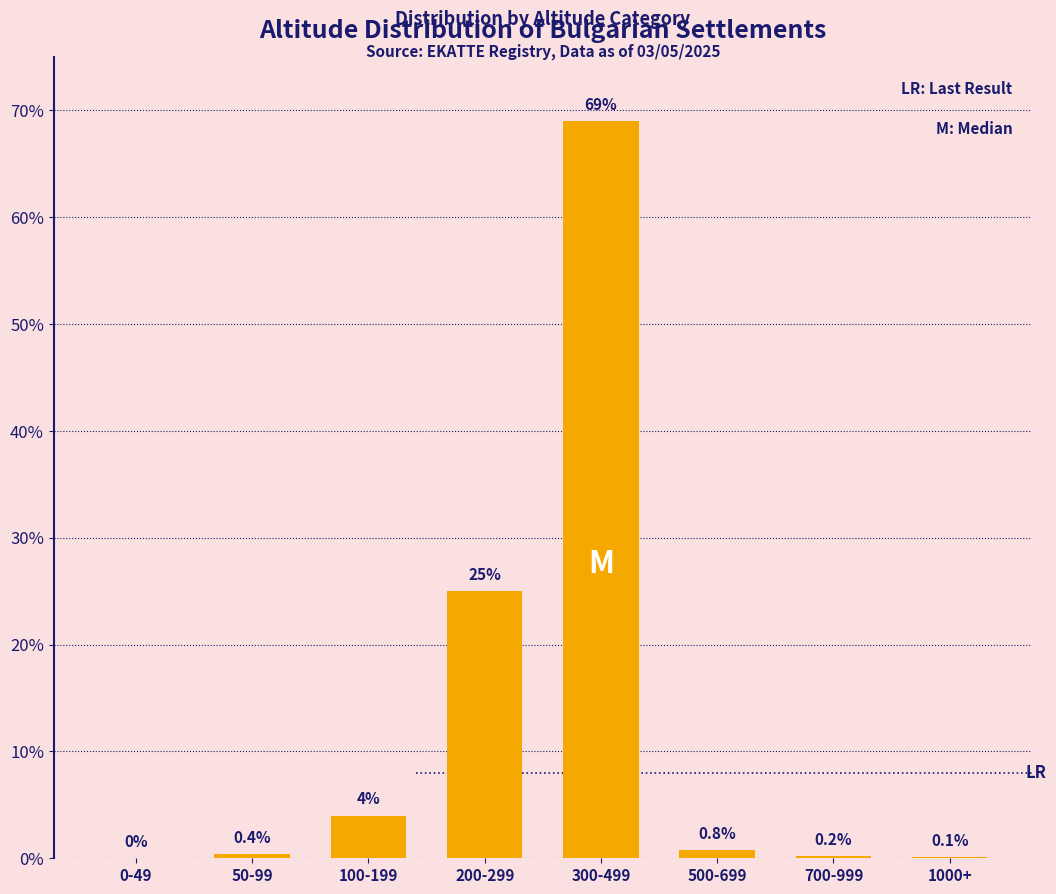

Reading left to right, what are all the values shown in this chart?

0-49=0.0	50-99=0.4	100-199=4.0	200-299=25.0	300-499=69.0	500-699=0.8	700-999=0.2	1000+=0.1